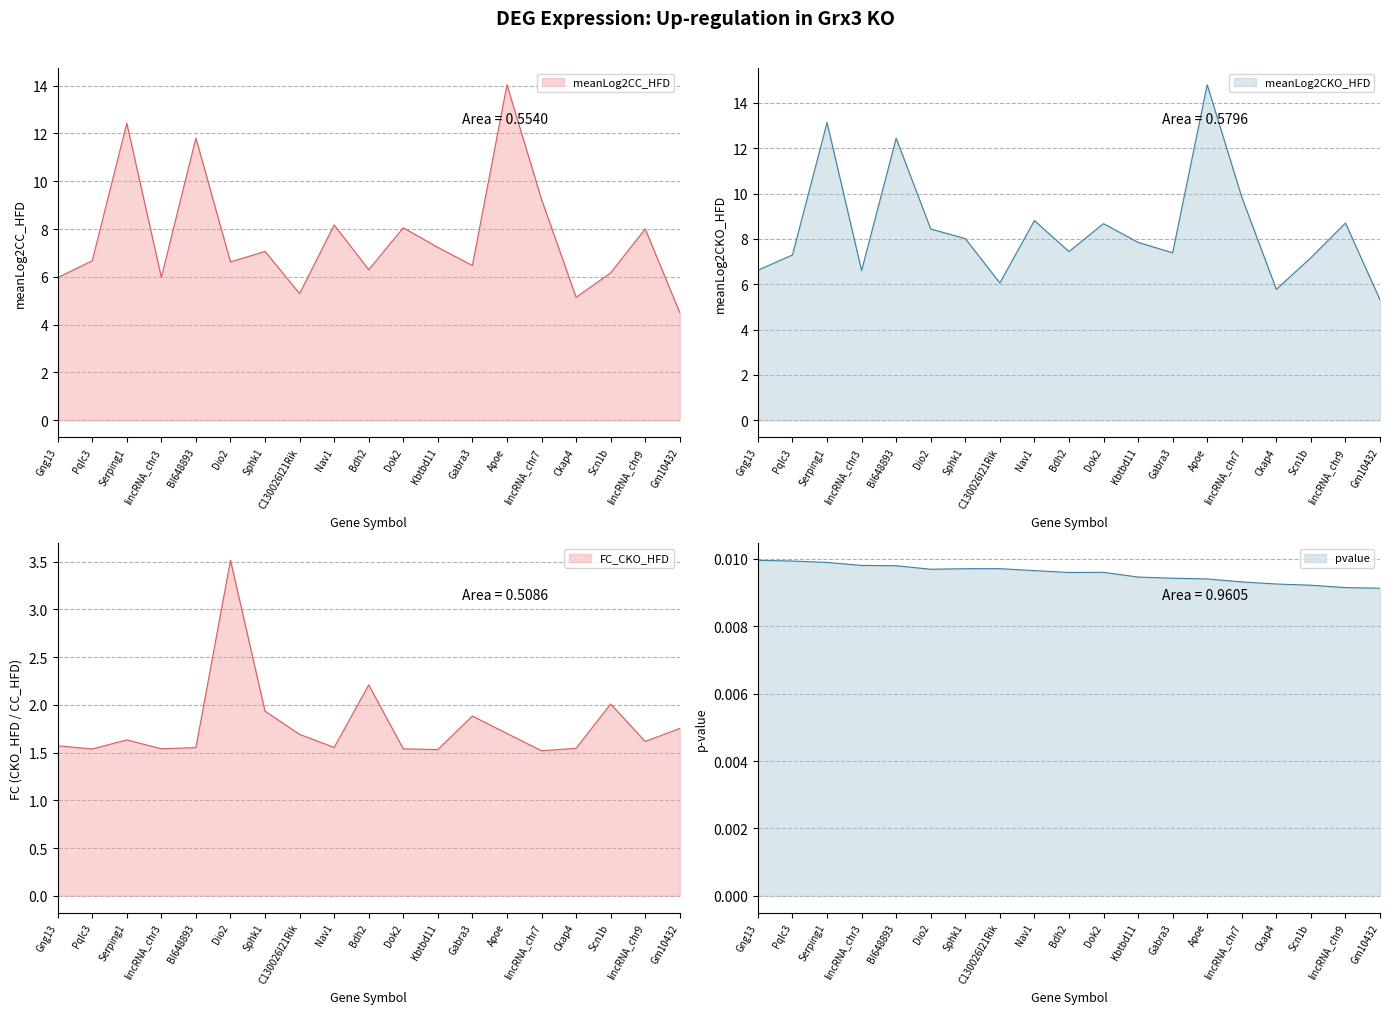

True or false: meanLog2CC_HFD and meanLog2CKO_HFD cross at least once.

False